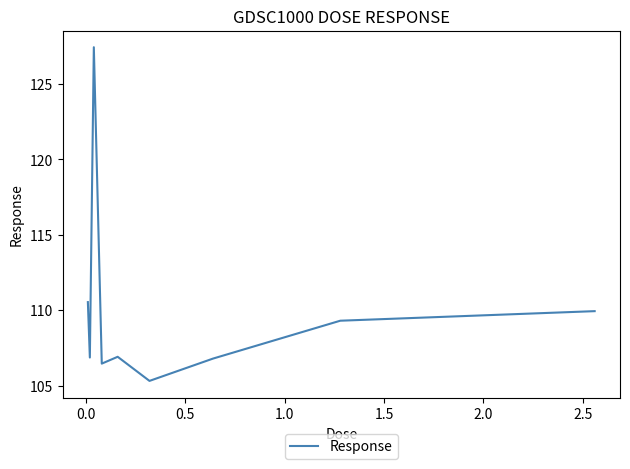

What is the smallest value displayed?

105.3